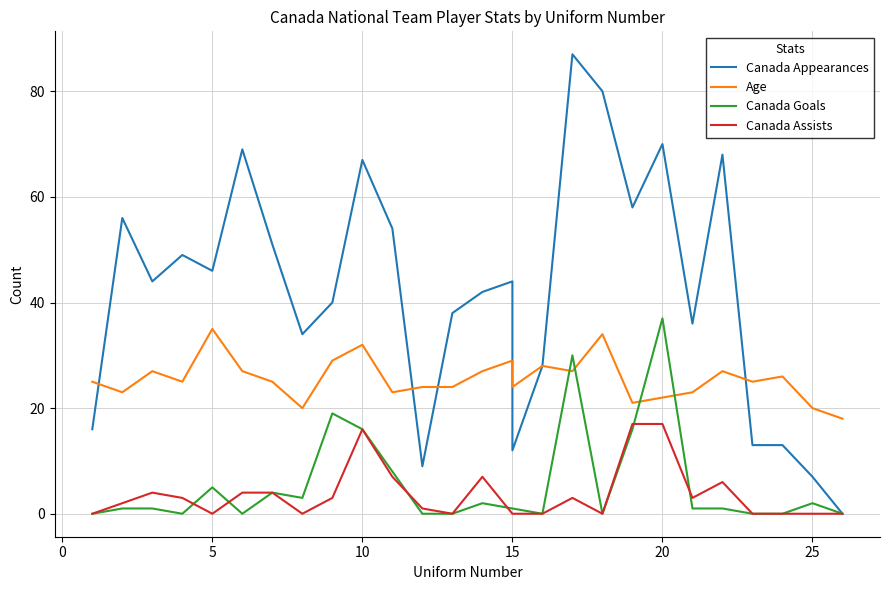

Which series has the largest range (max minus min)?

Canada Appearances